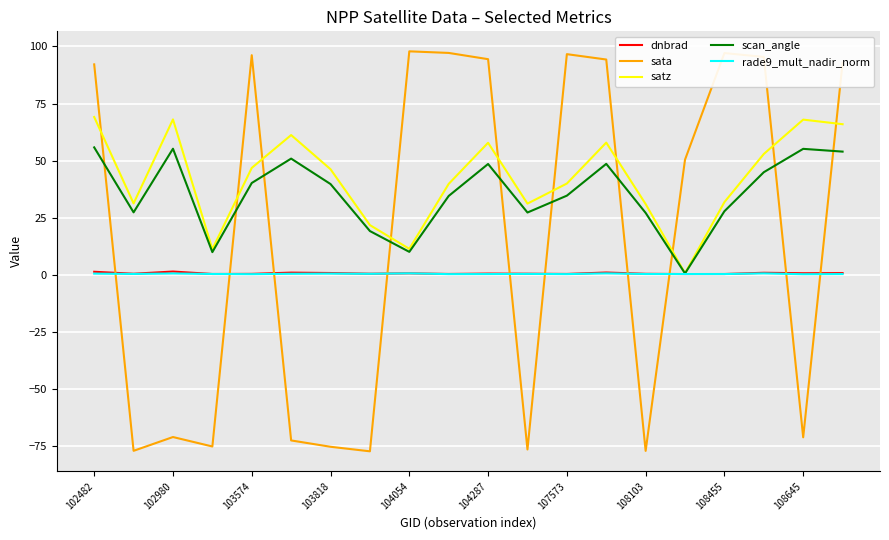

Which series has the widest spread of values?

sata